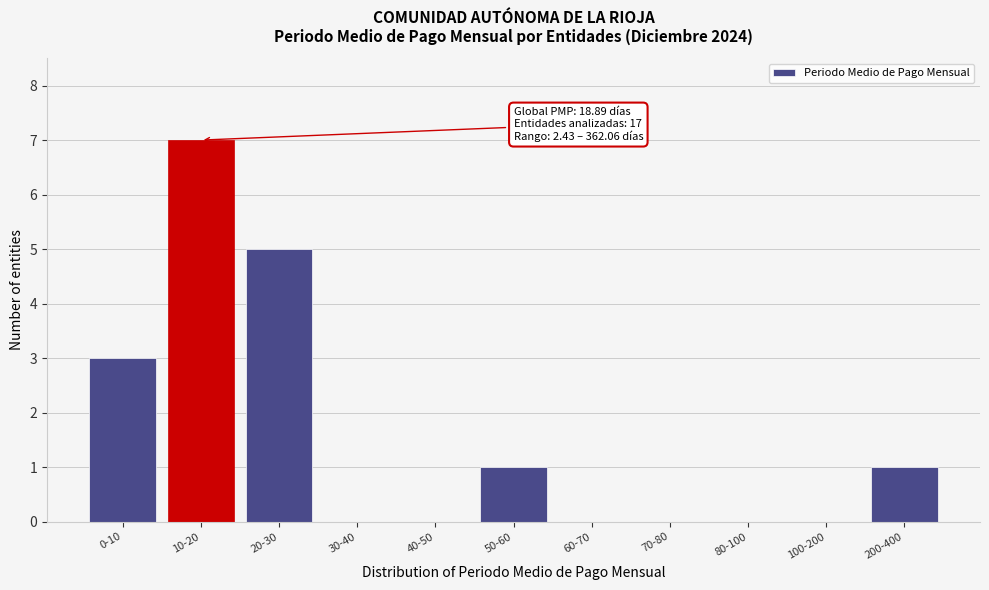

Reading right to left, list all the values displayed in this chart.

200-400=1	100-200=0	80-100=0	70-80=0	60-70=0	50-60=1	40-50=0	30-40=0	20-30=5	10-20=7	0-10=3